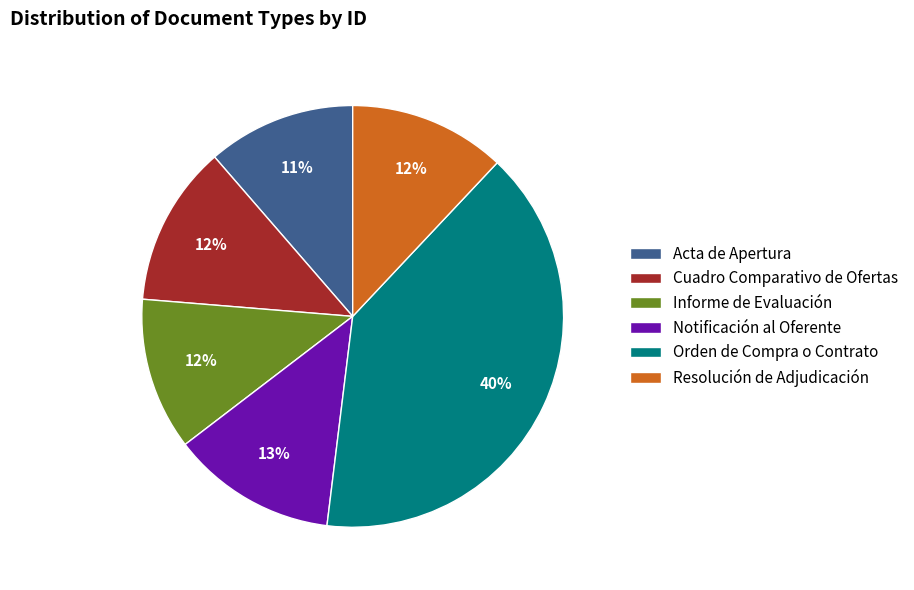

To the nearest percent, what is the difference between the Acta de Apertura and Resolución de Adjudicación slice percentages?

1%